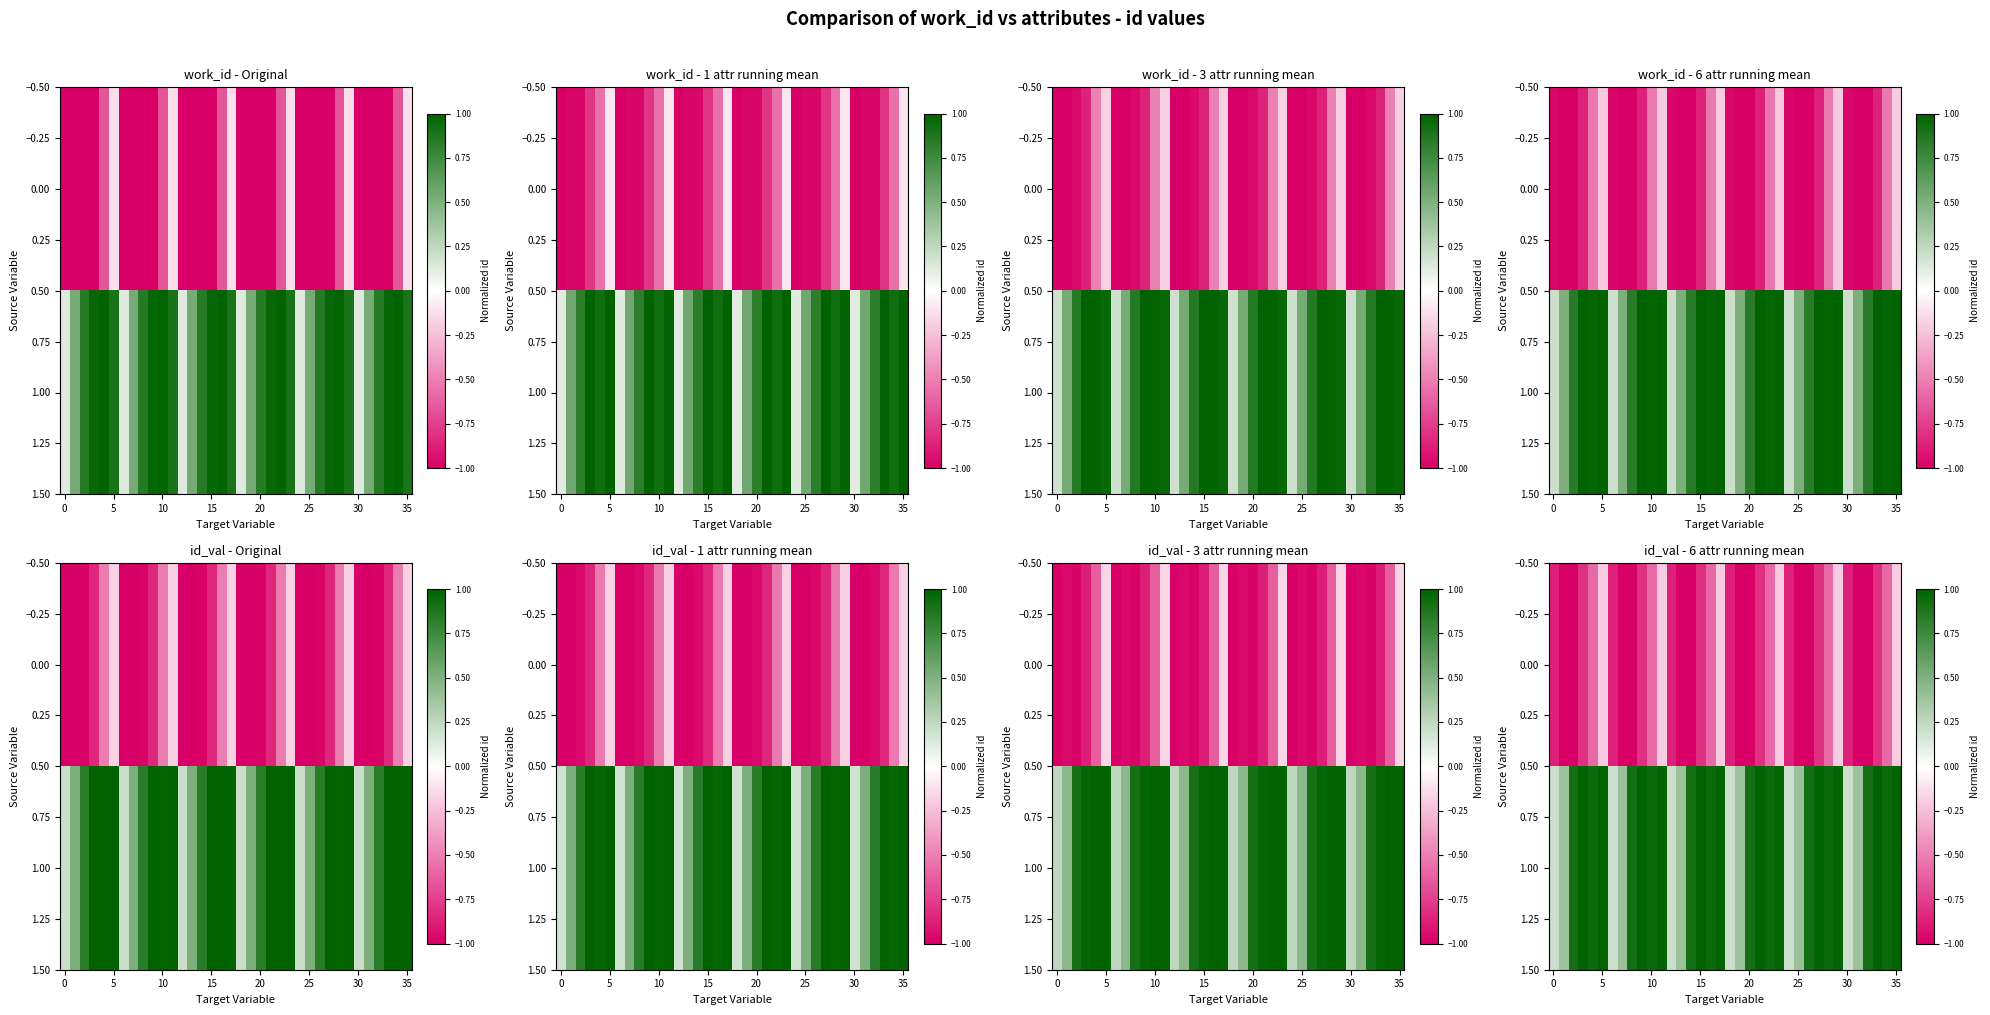

True or false: row_0 has a value of -1.5 at 5.

False